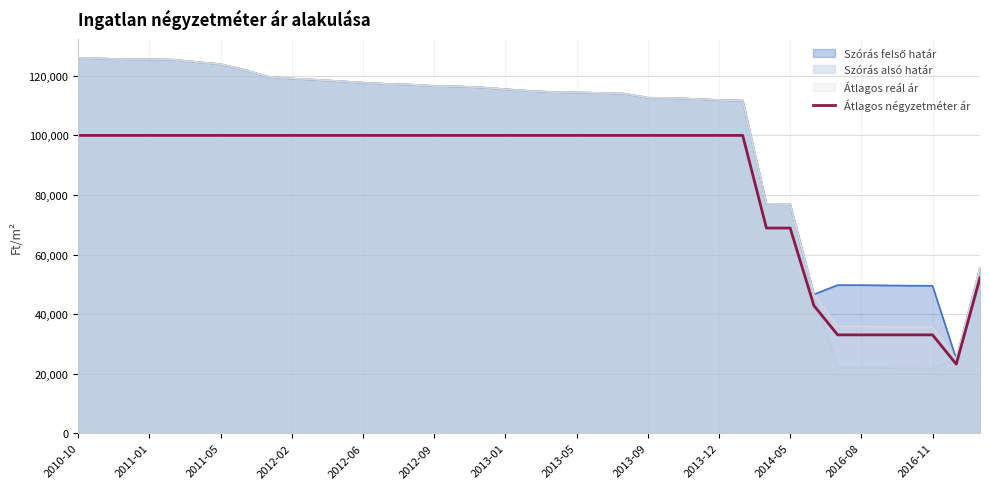

What is the minimum value shown in the chart?

21688